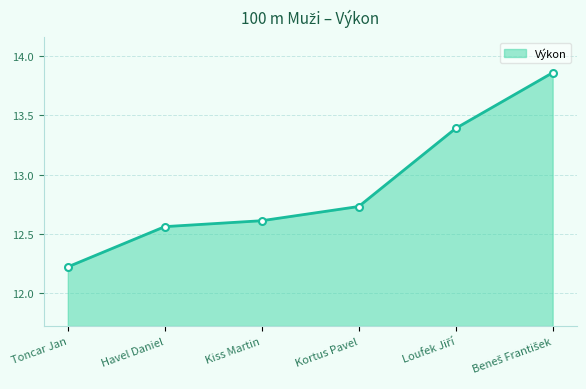

What is the label of the 3rd point from the right?

Kortus Pavel